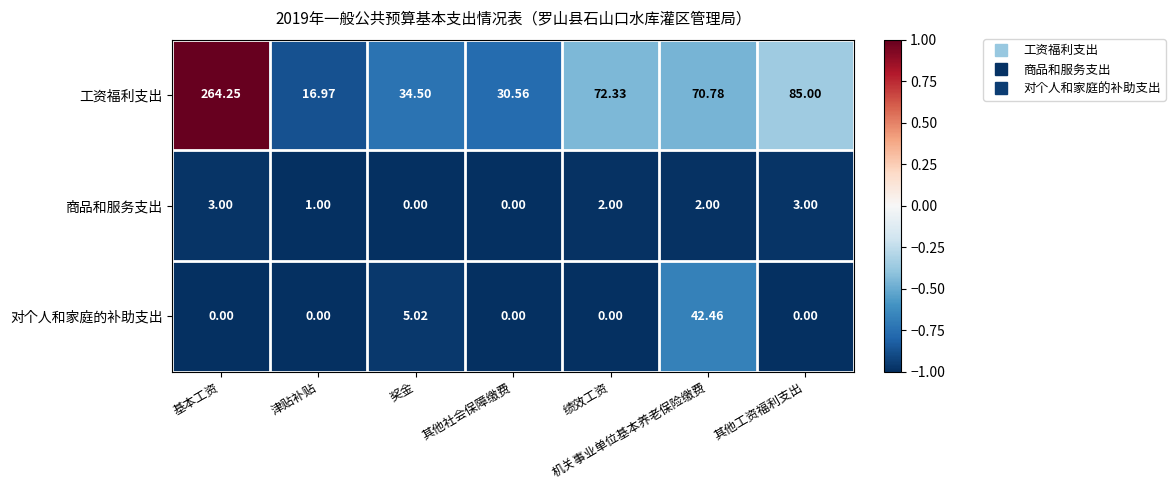

At which category does the chart reach its peak across all series?

基本工资